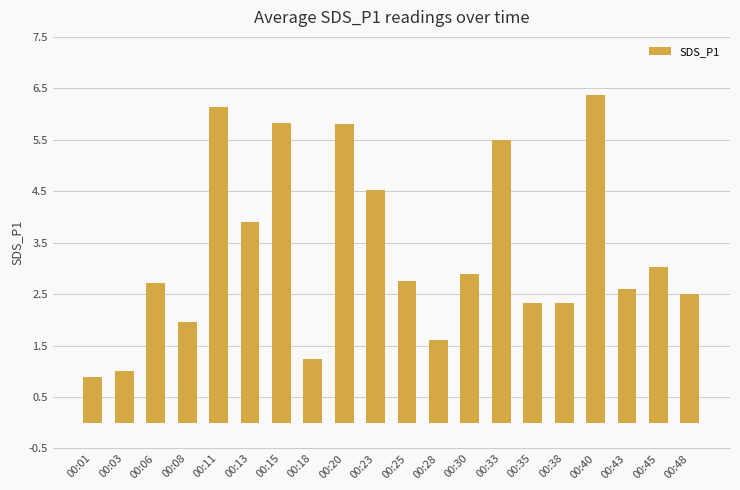

The value at 00:25 is 2.8. True or false?

True